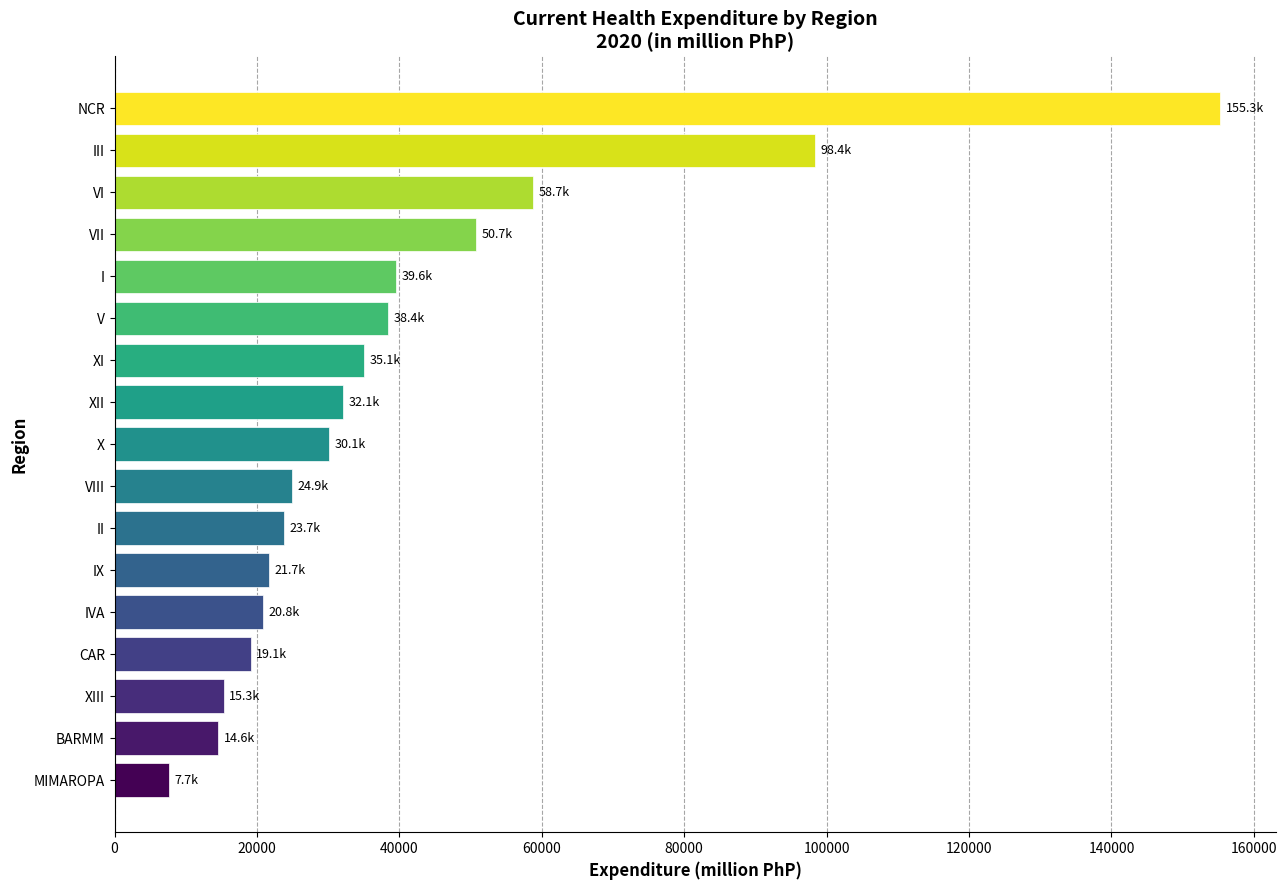

At which category does the chart reach its peak across all series?

NCR